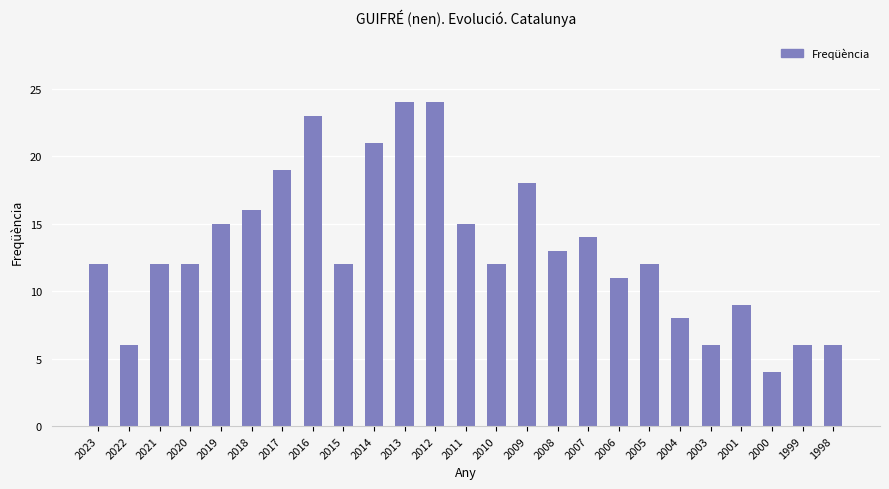

The chart shows a value of 3 at 2010. True or false?

False